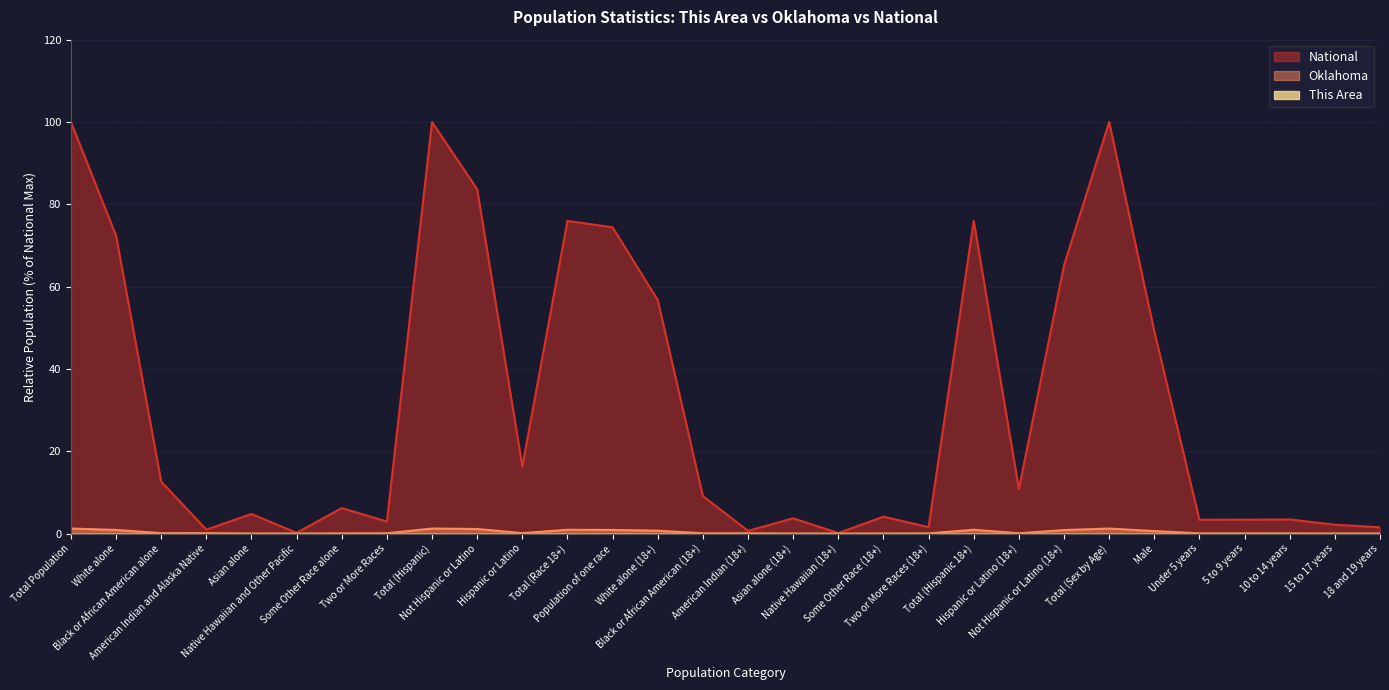

What is the maximum value for National?

100.0